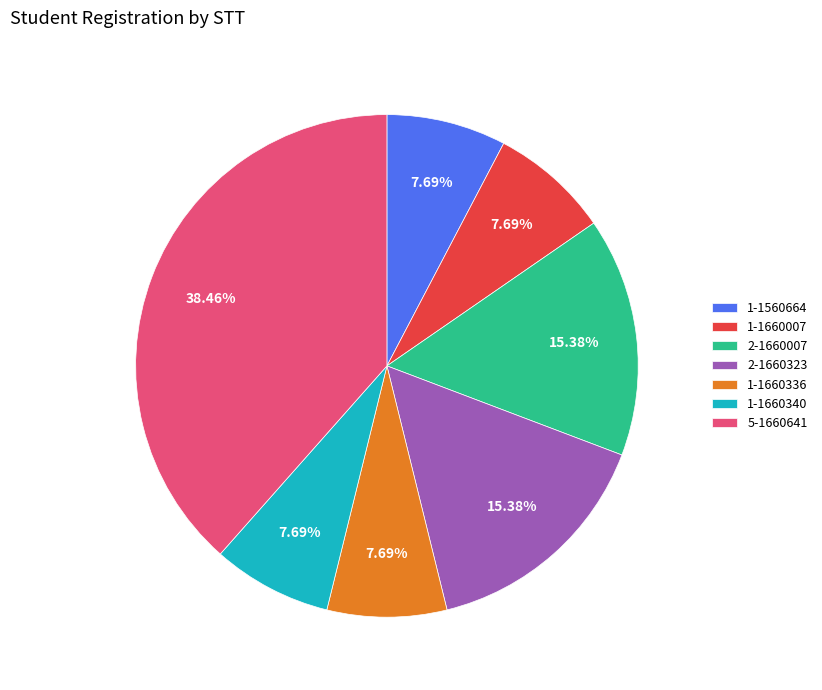

Do 5-1660641 and 2-1660323 together represent more than half of the pie?

Yes